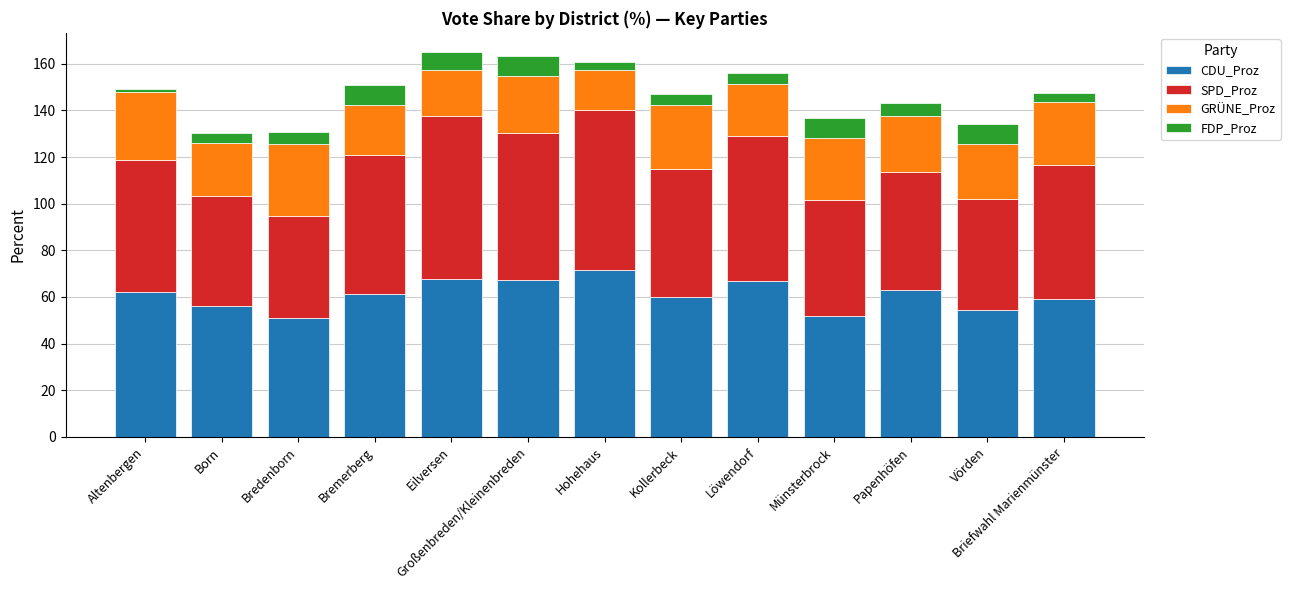

What is the maximum value for CDU_Proz?

71.4